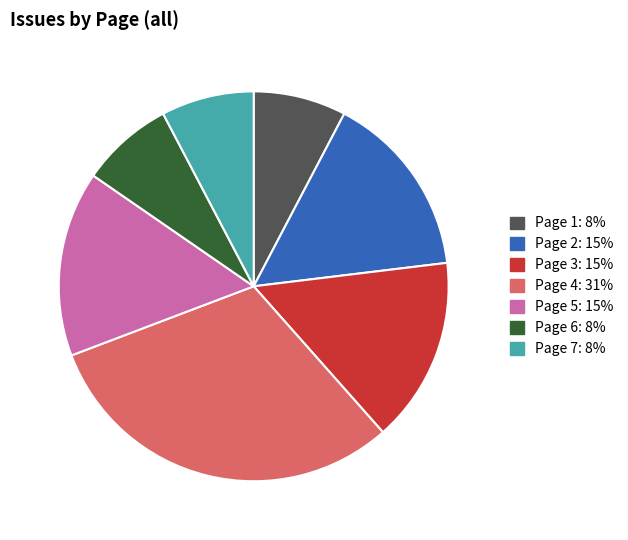

Is there any slice that represents more than half of the pie?

No